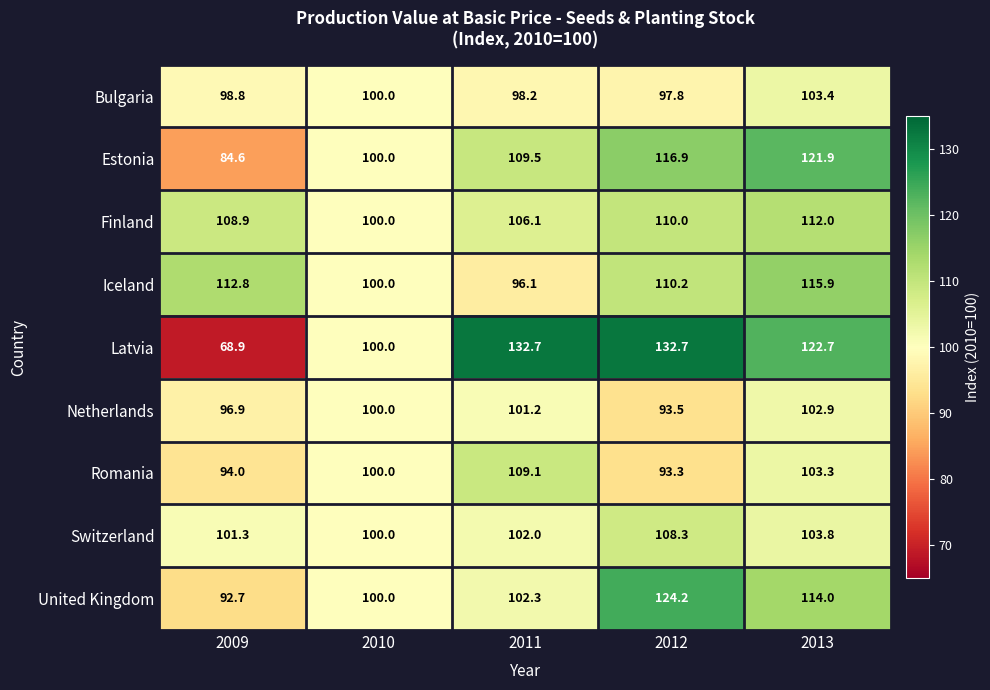

What is the spread (max minus min) of values at 2012?

39.4